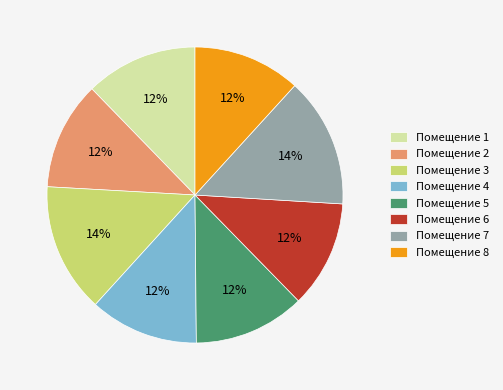

To the nearest percent, what portion does Помещение 5 represent?

12%